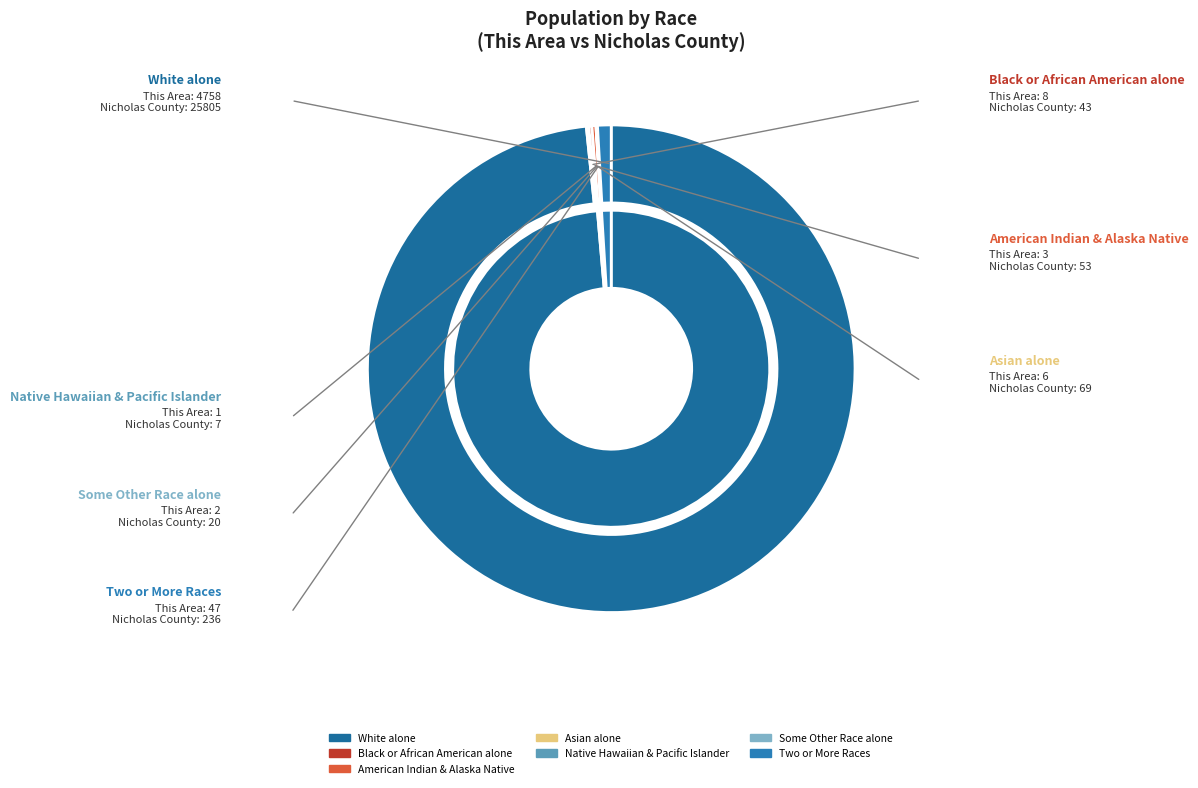

The Native Hawaiian and Other Pacific slice represents 0% of the pie. True or false?

True